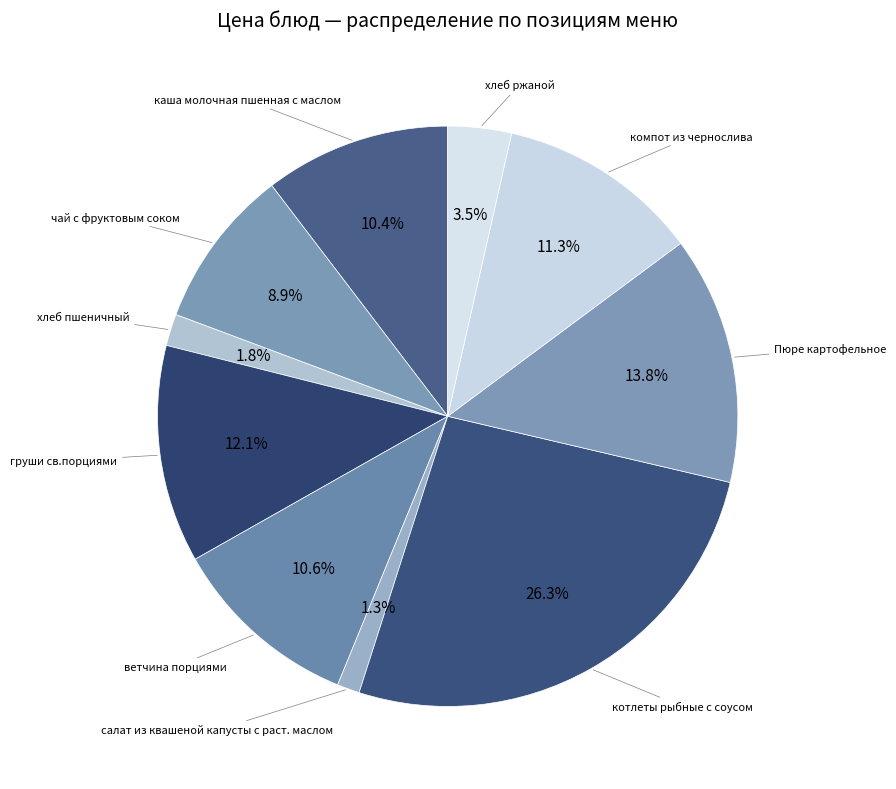

Which slice is the largest?

котлеты рыбные с соусом